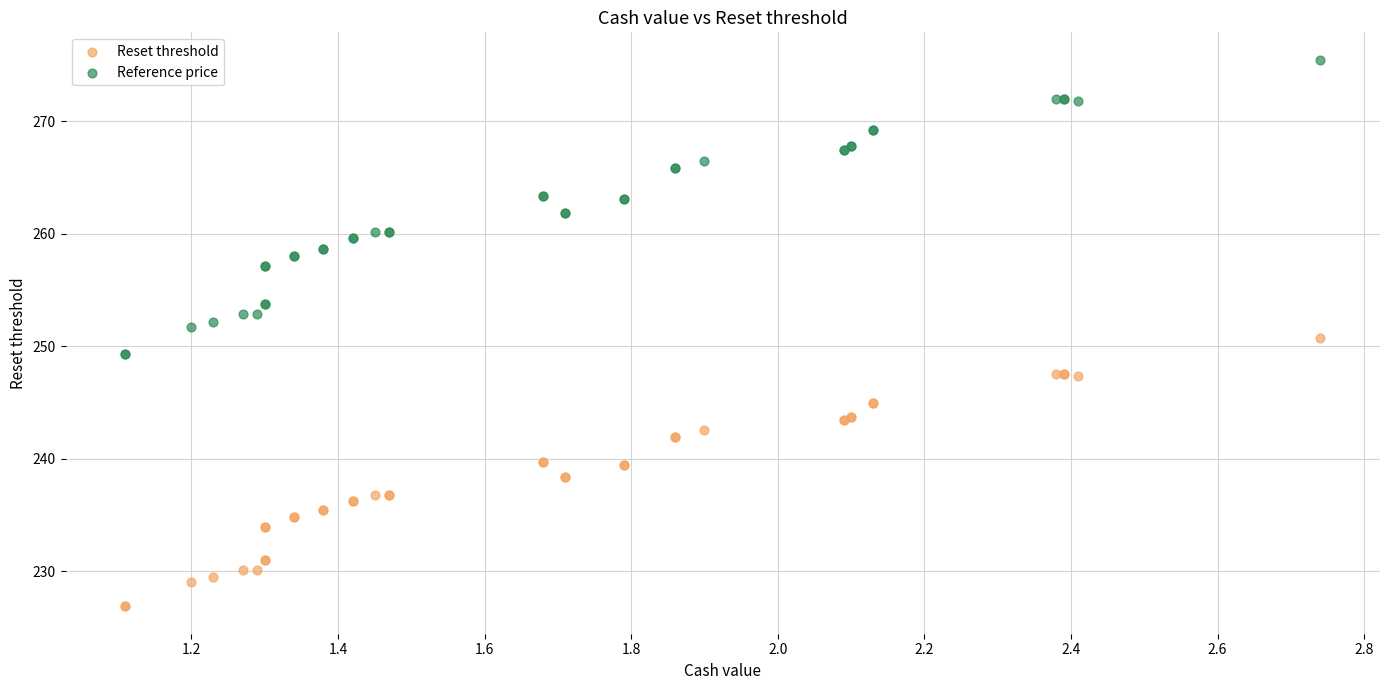

Which series contains the highest Y value?

Reference price